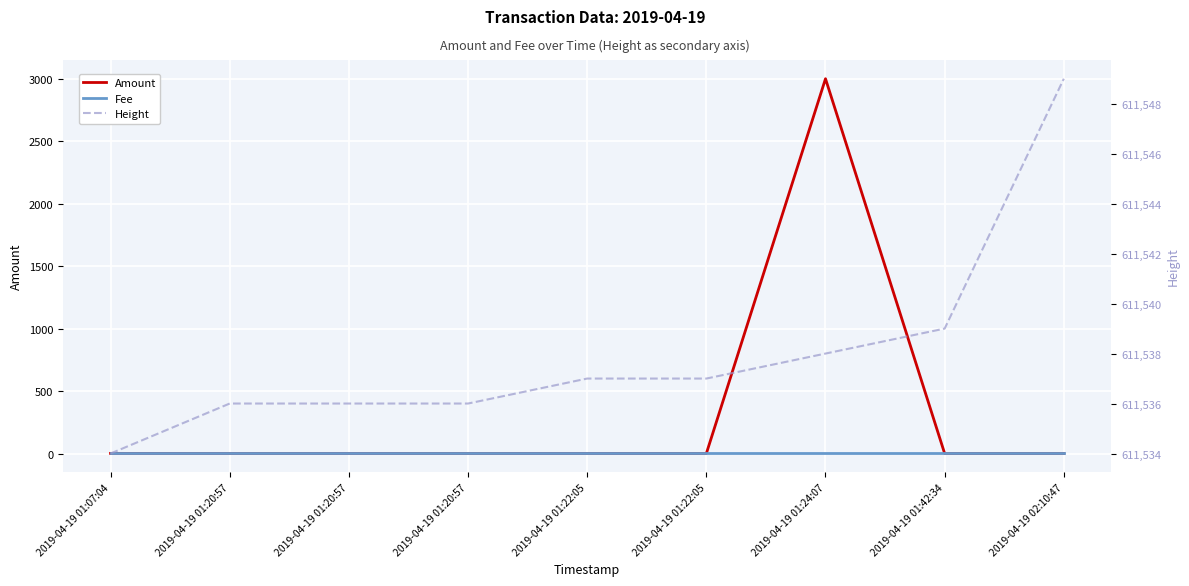

What is the maximum value for Height?

611549.0